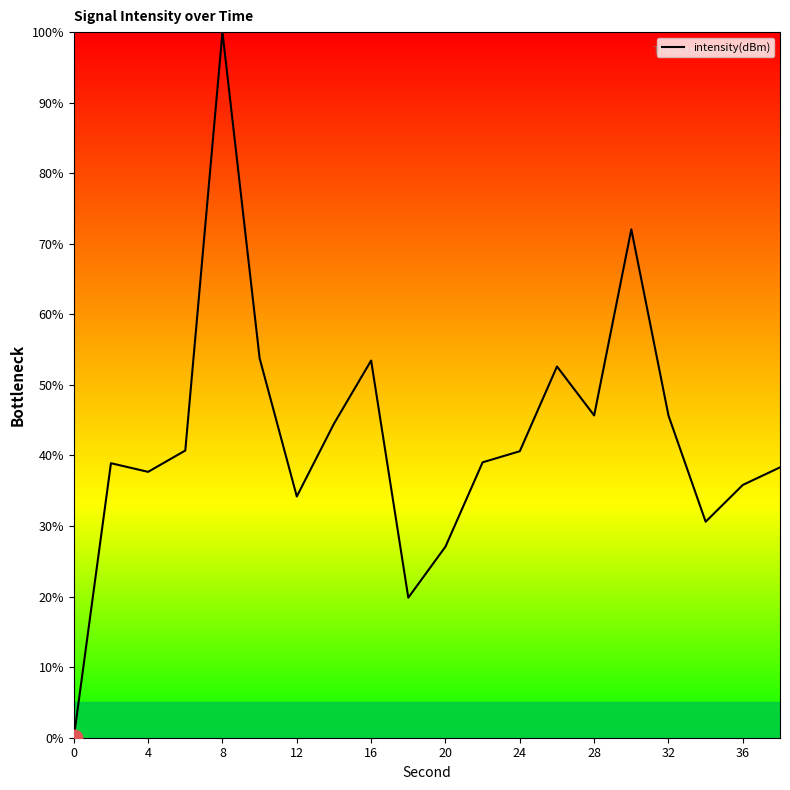

What is the greatest value displayed?

100.0